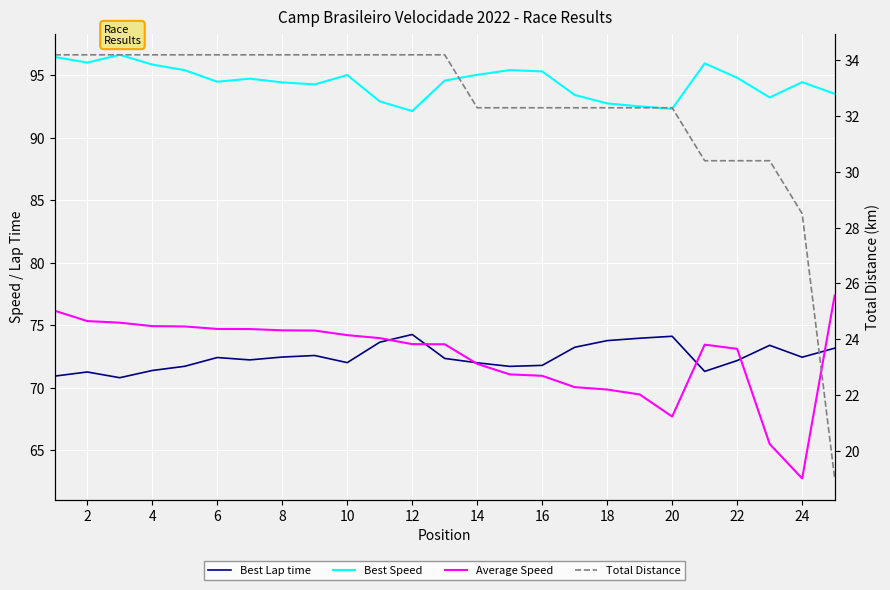

At how many categories does at least one series exceed 75?

25